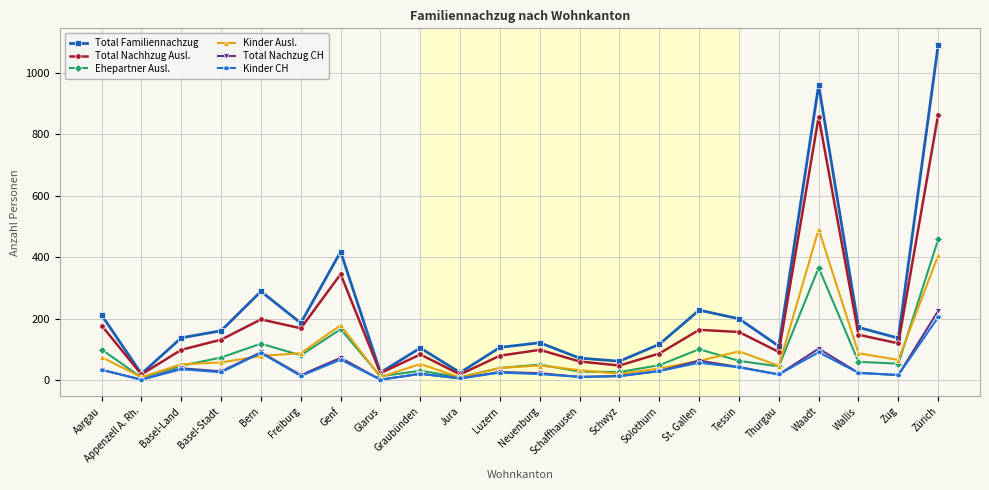

How many data points in Kinder Ausl. are less than 58?

11